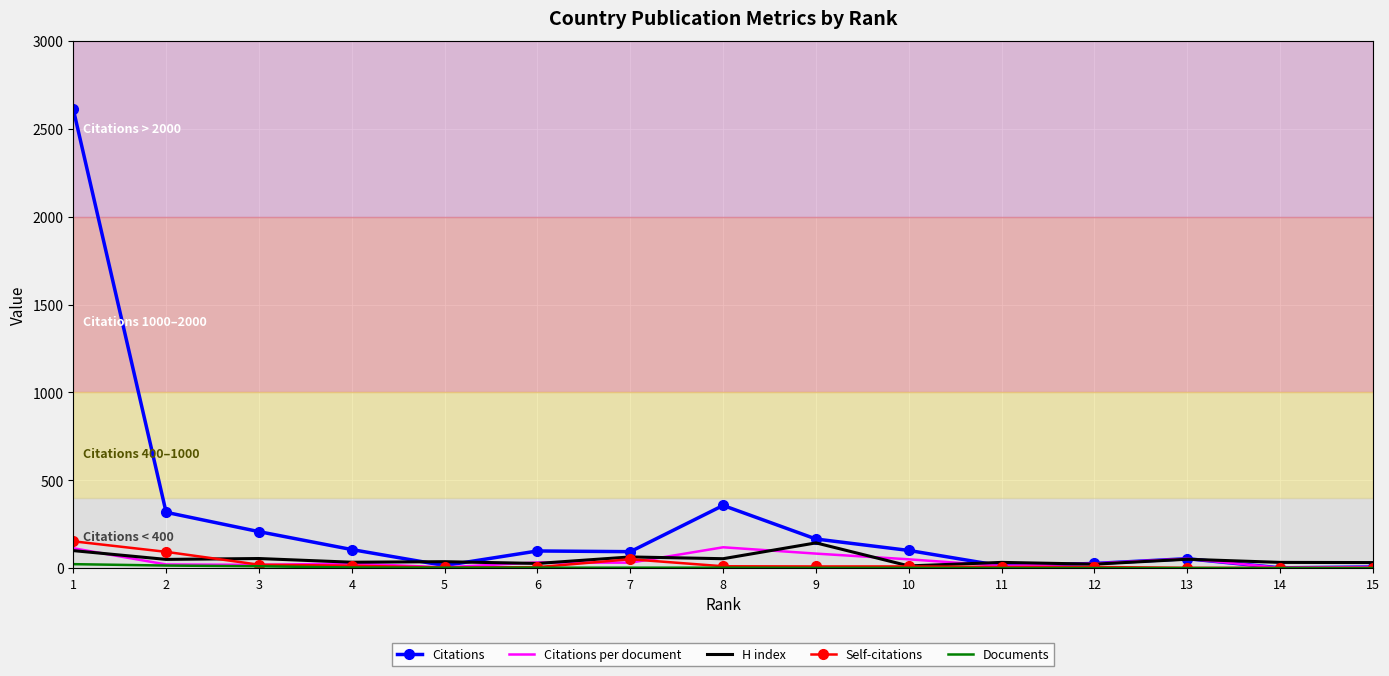

What is the sum of all Self-citations values?

392.0